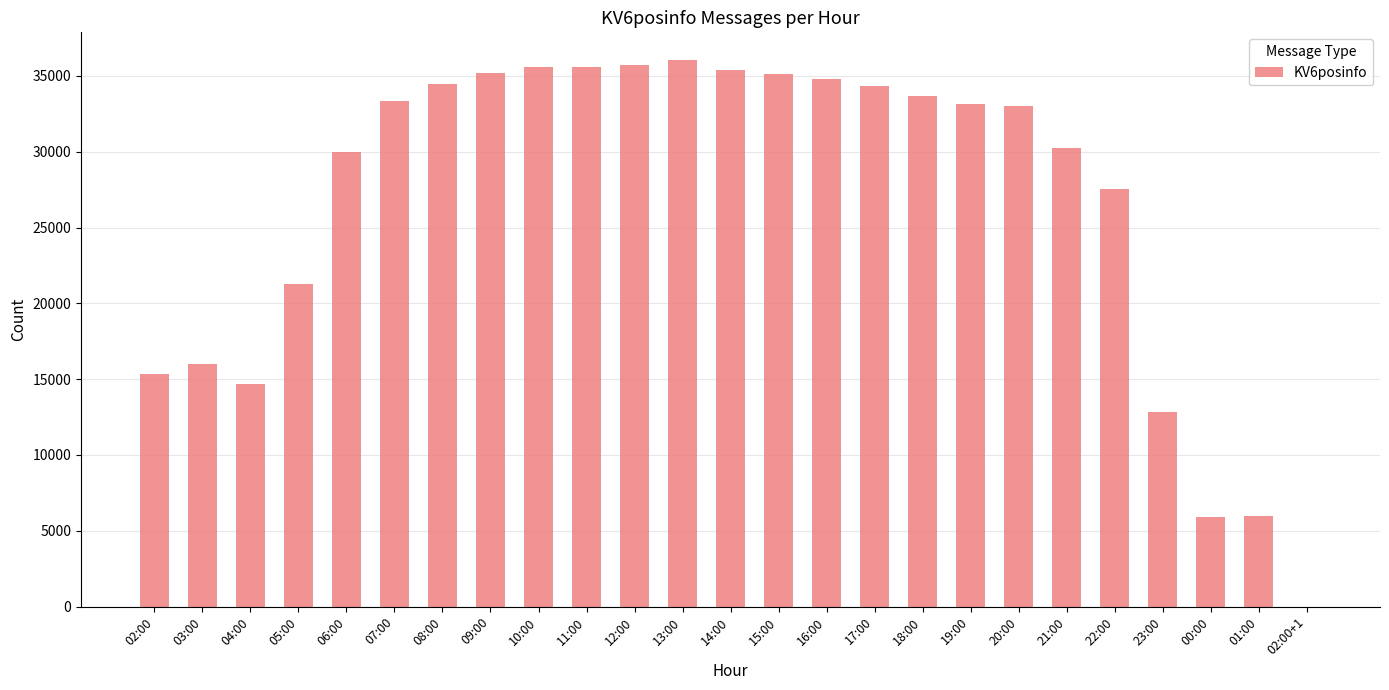

True or false: the data shows 2580 at 00:00.

False